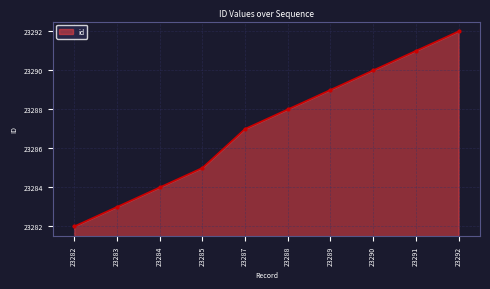

True or false: the data has more than 1 interior local peaks.

False